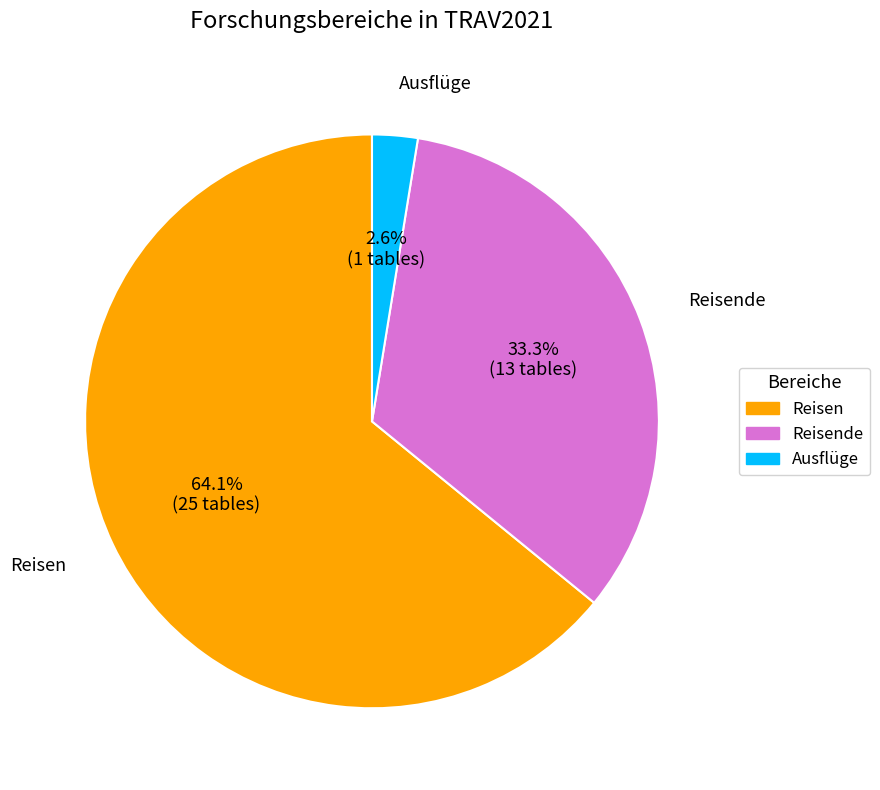

Is there any slice that represents more than half of the pie?

Yes